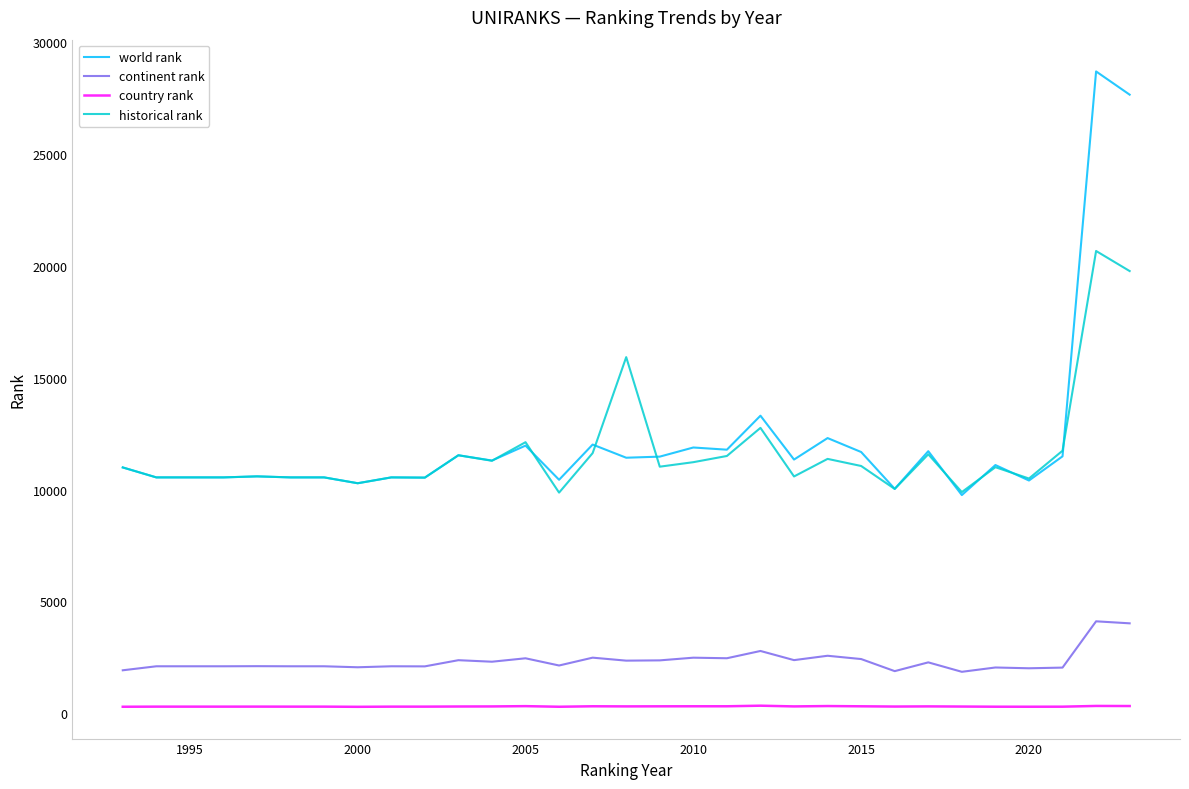

True or false: country rank and continent rank intersect in this chart.

False